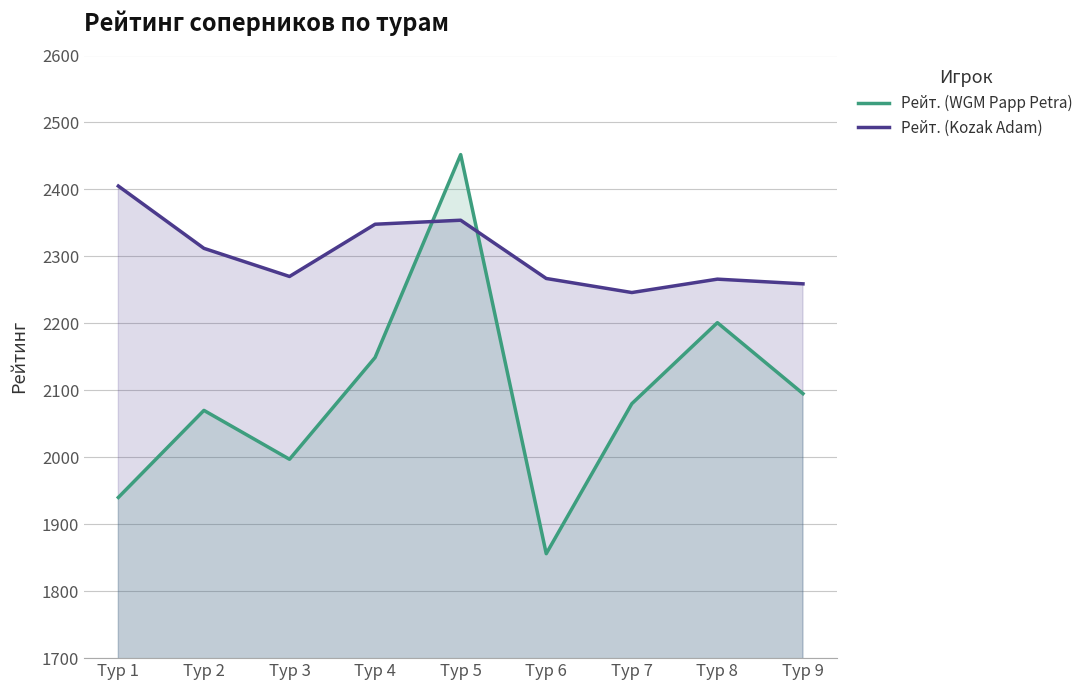

What is the difference between the maximum and second lowest values in the Рейт. (WGM Papp Petra) series?

512